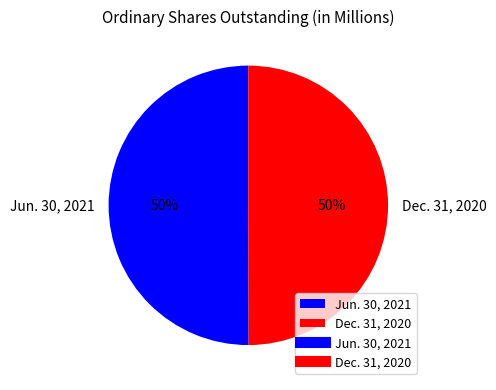

What is the ratio of the value at Dec. 31, 2020 to the value at Jun. 30, 2021?

1.0